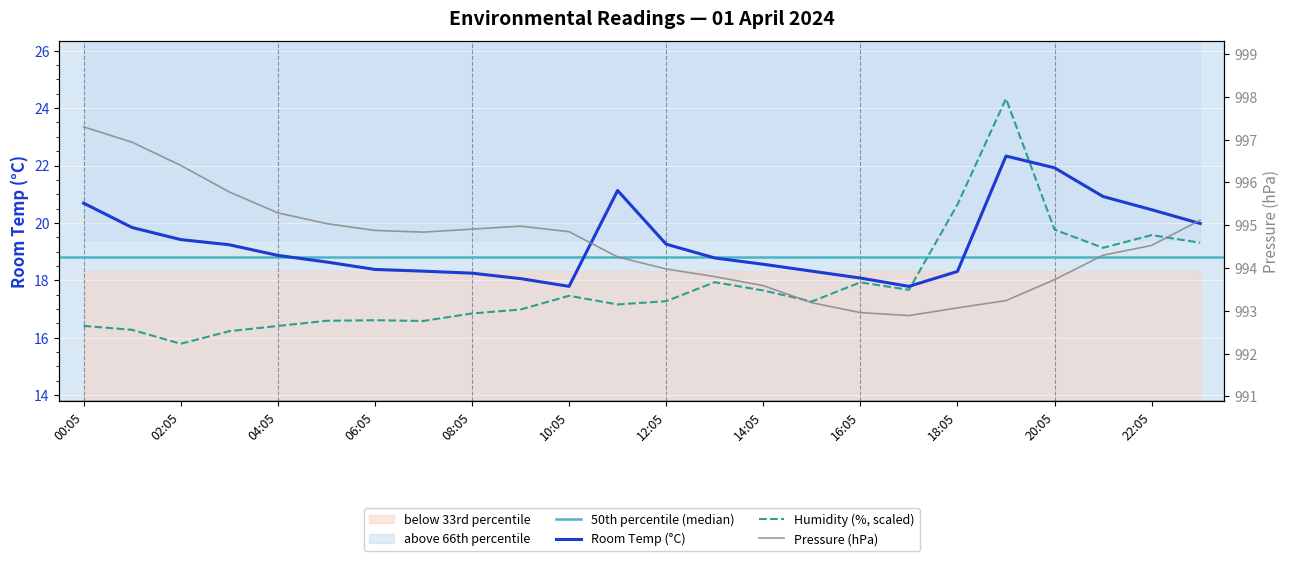

What are all the series names shown in the legend?

Room Temp, Pressure, Humidity